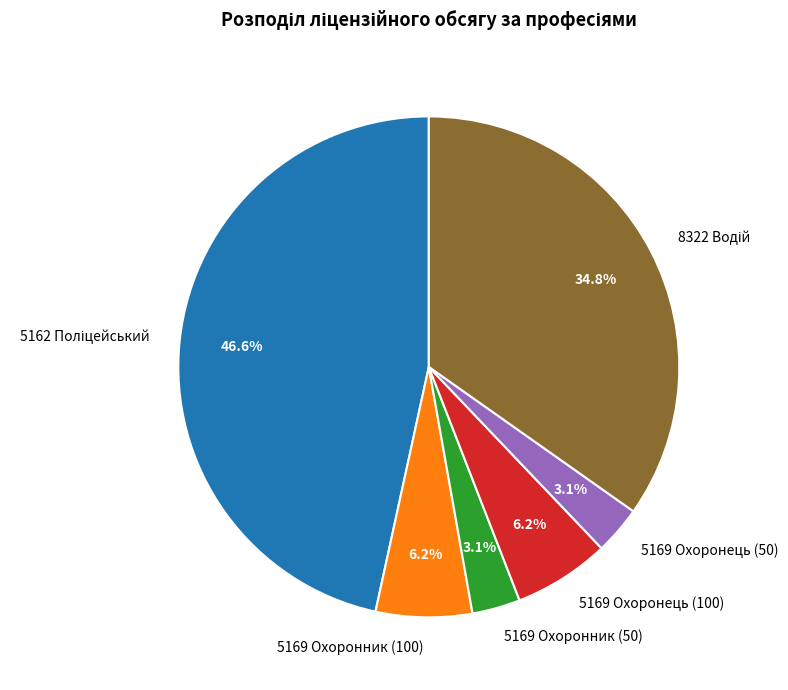

Do 5169 Охоронець (50) and 5169 Охоронник (100) together represent more than half of the pie?

No